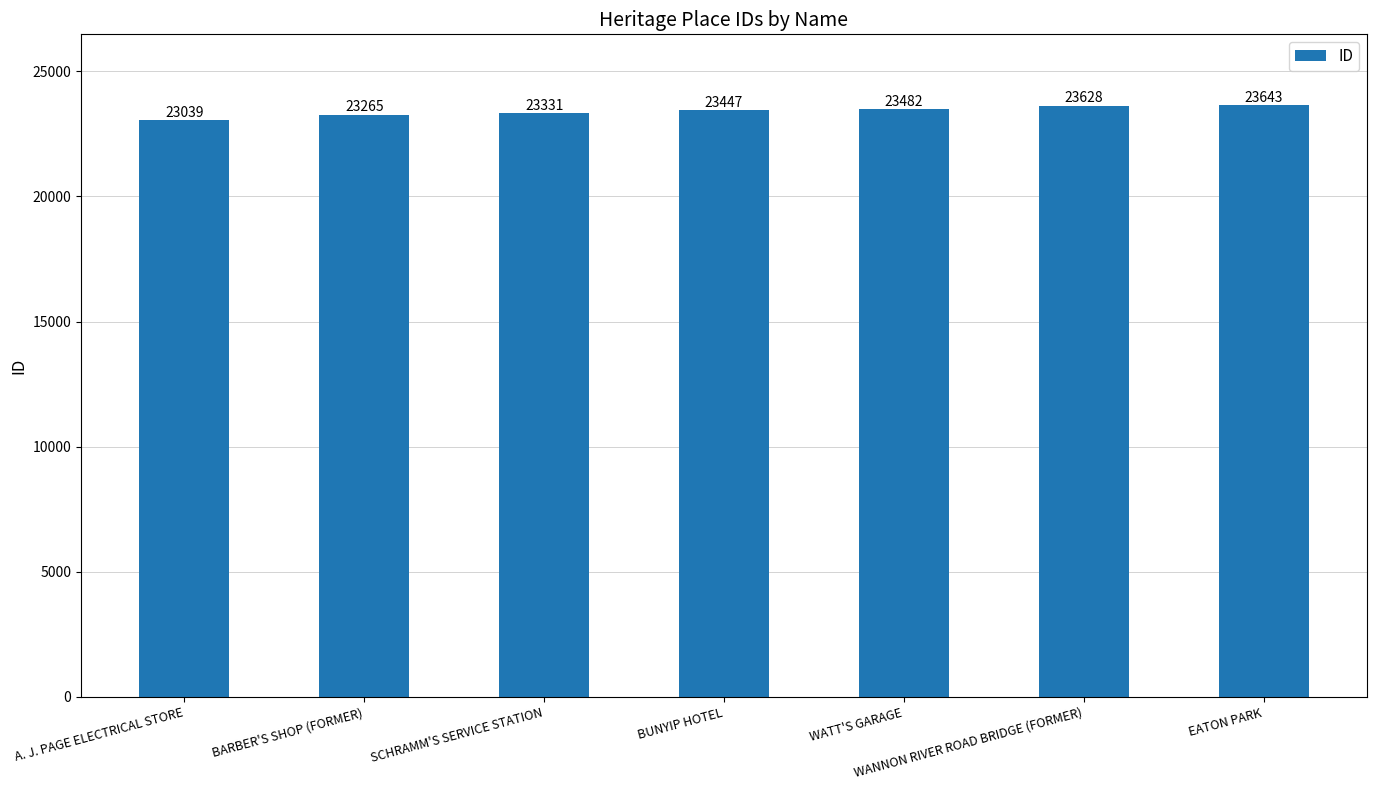

The chart shows a value of 23643 at EATON PARK. True or false?

True